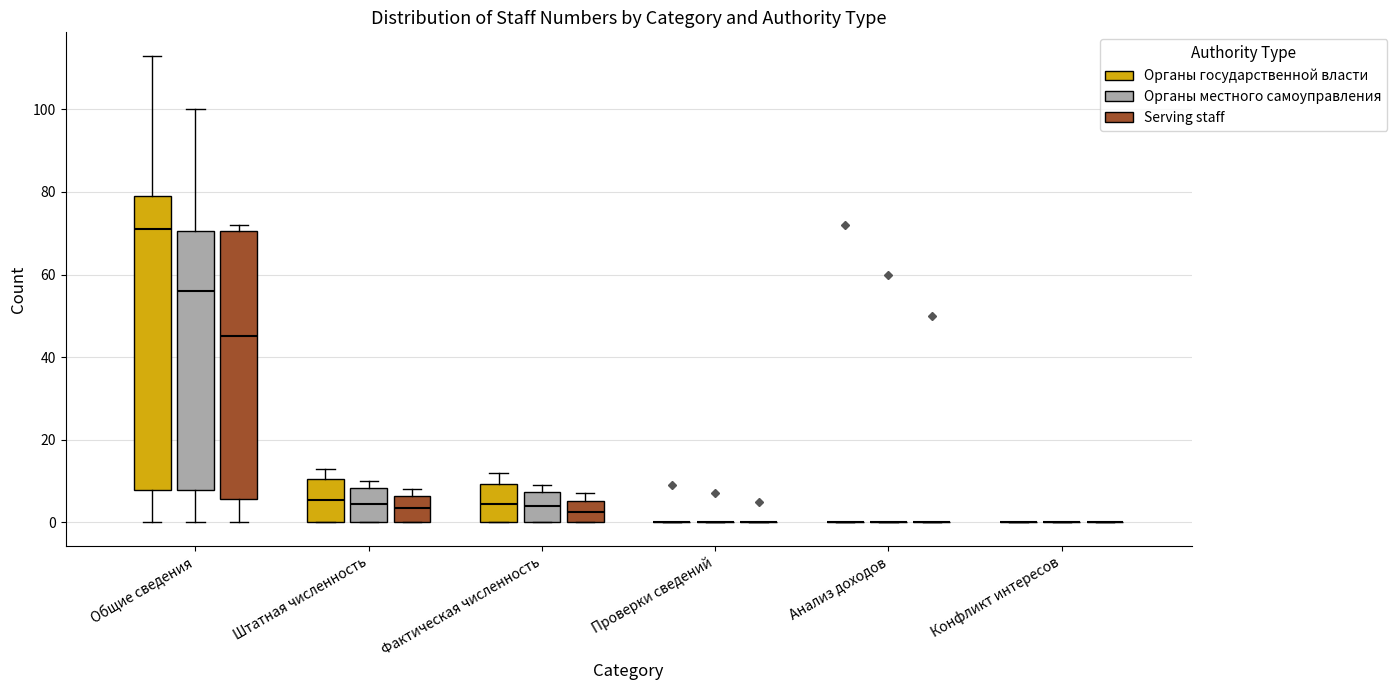

Comparing the boxes themselves (not the whiskers), which one is the tallest?

Общие сведения (Органы государственной власти)